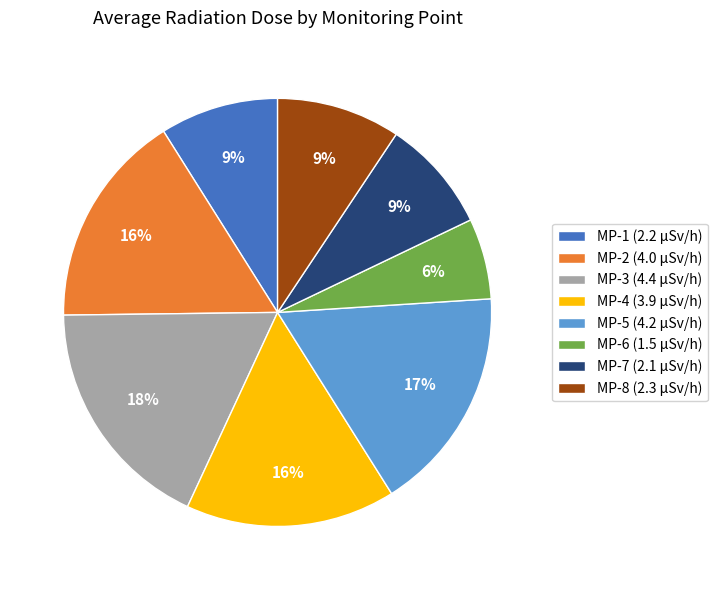

True or false: MP-3 accounts for 18% of the total.

True